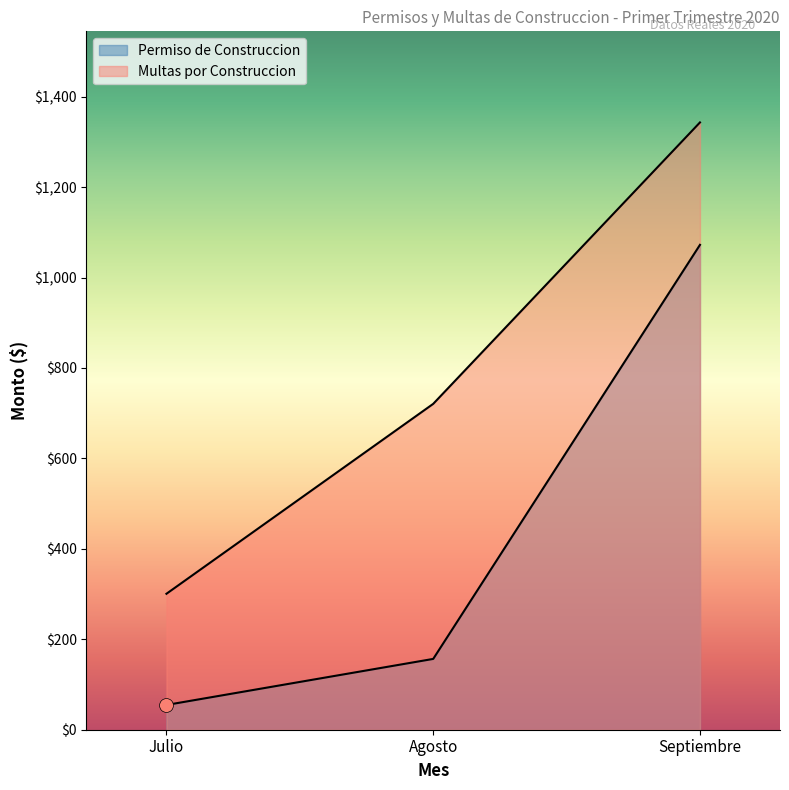

At how many categories does at least one series exceed 946?

1